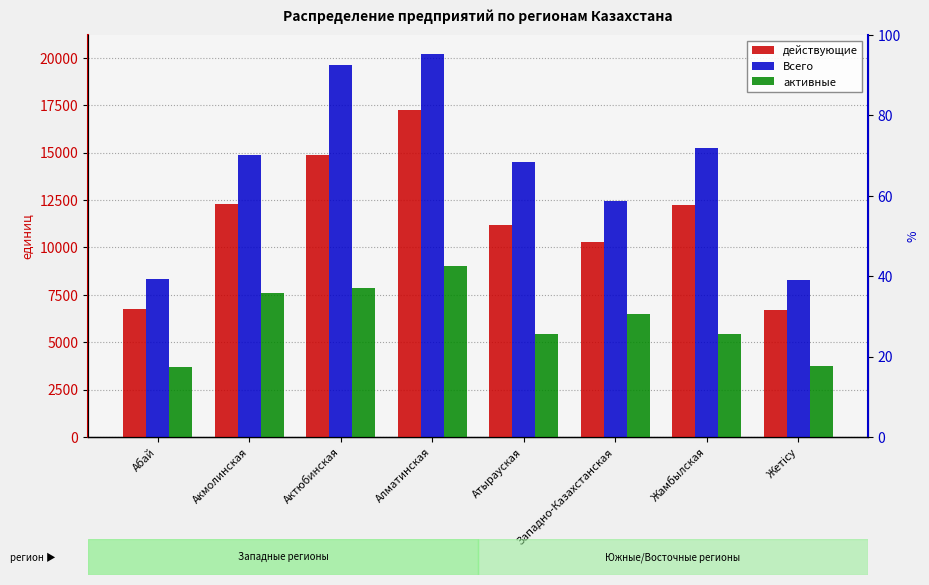

How many series are shown in this chart?

3